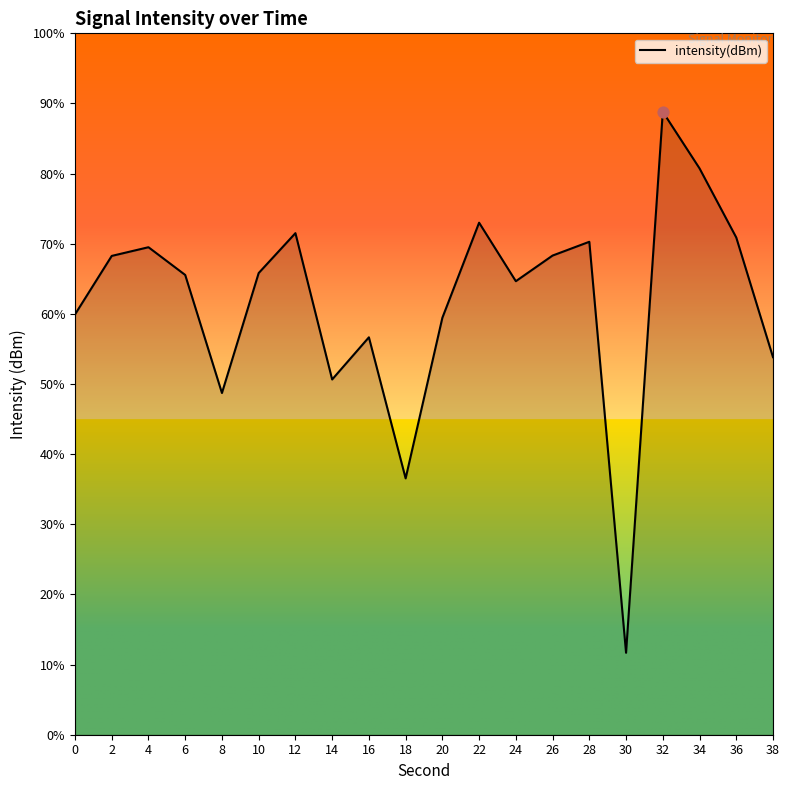

Which has a higher value, 16 or 8?

16